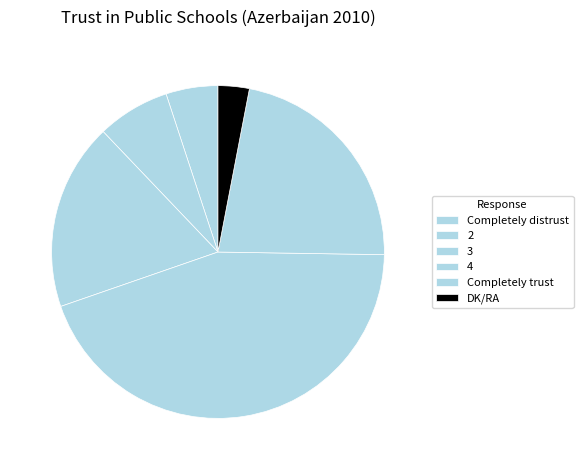

What portion of the pie excludes Completely trust?

77.8%